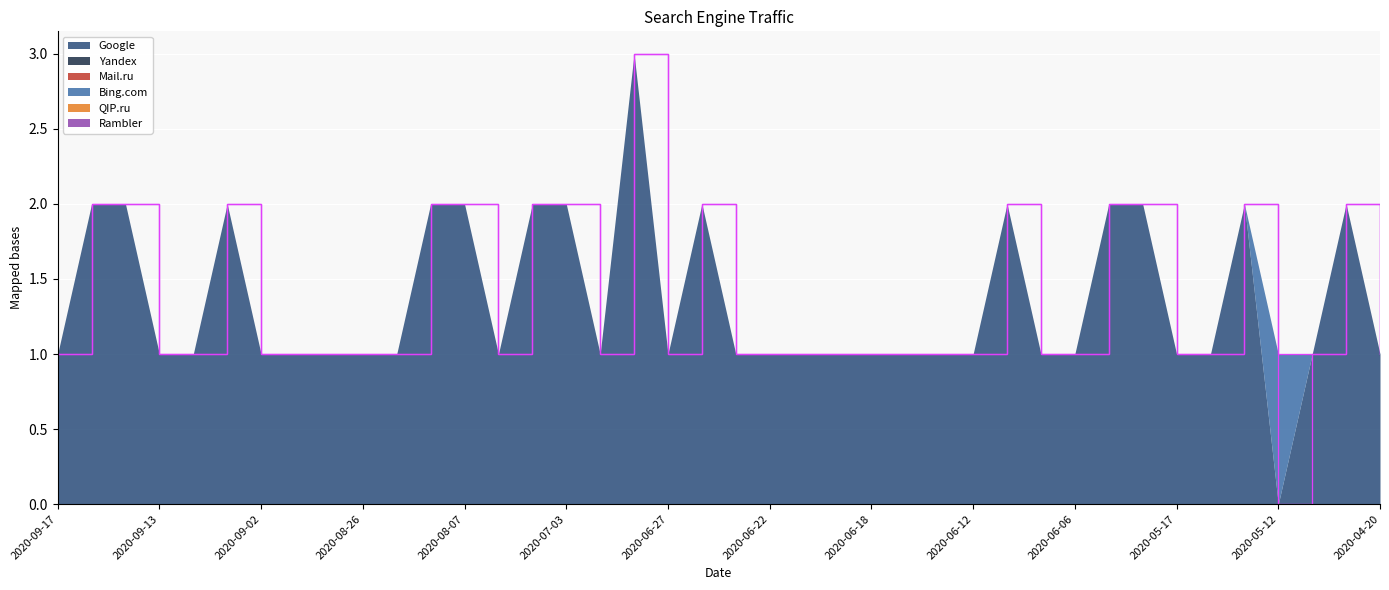

Which label corresponds to the smallest value in the chart?

2020-05-12